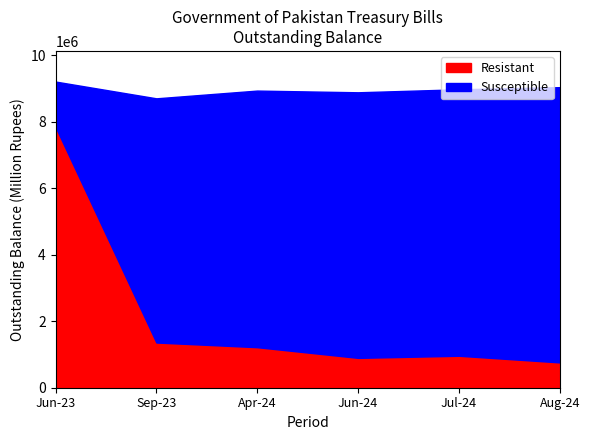

Where does the Resistant series first go above 1219273?

Jun-23